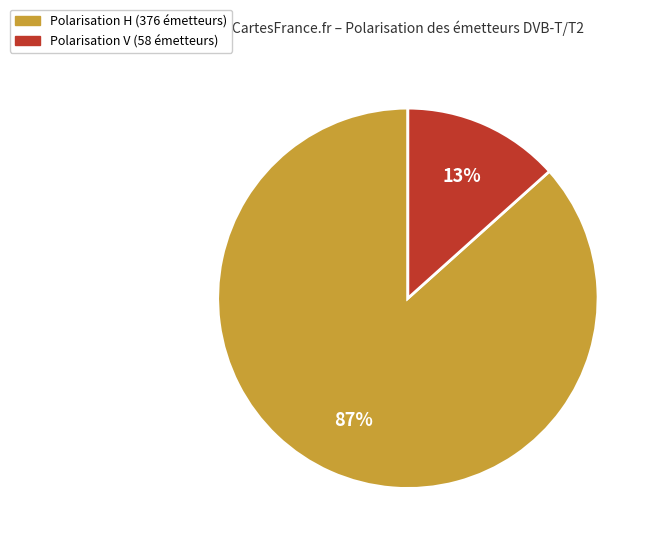

Is there a majority slice in this chart?

Yes